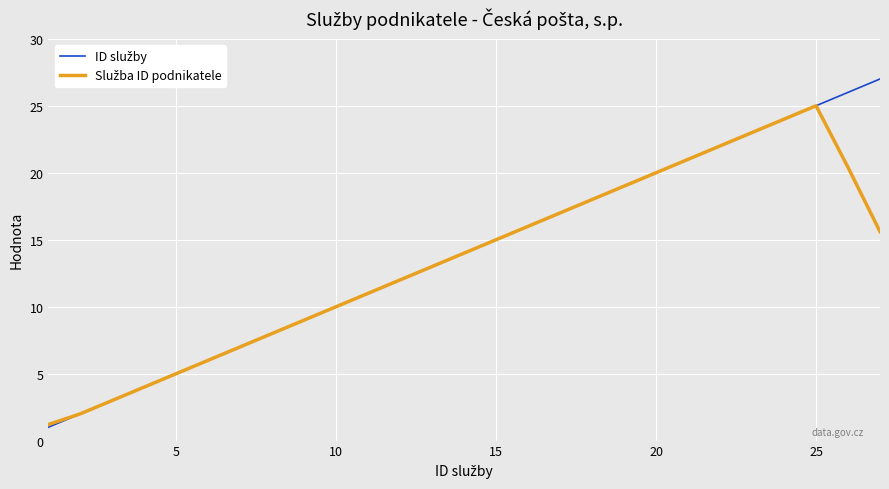

What is the minimum value shown in the chart?

1.0